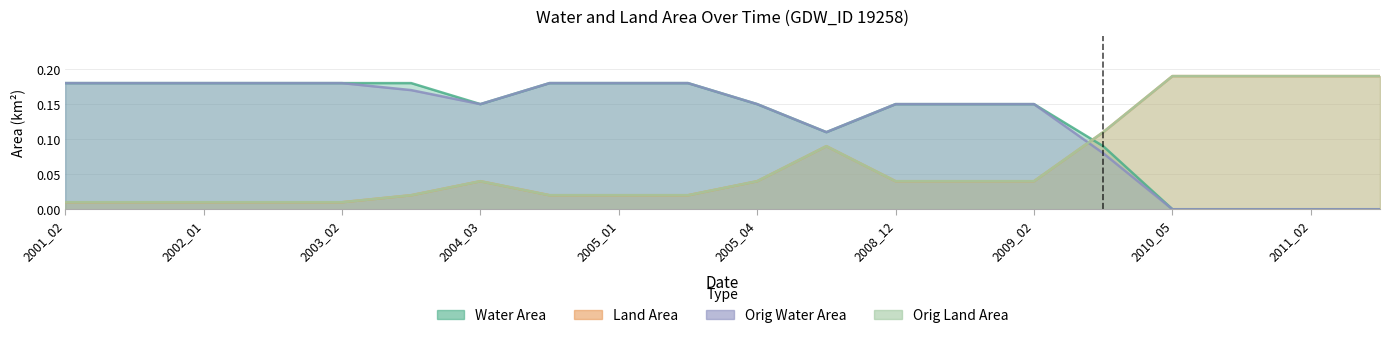

How many data points does each series have?

20